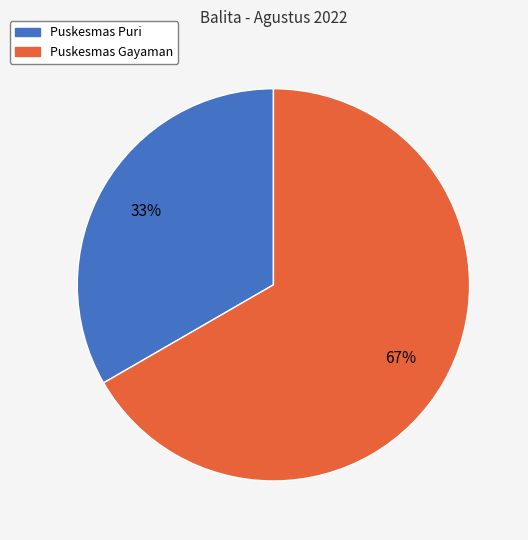

How many slices are in this pie chart?

2